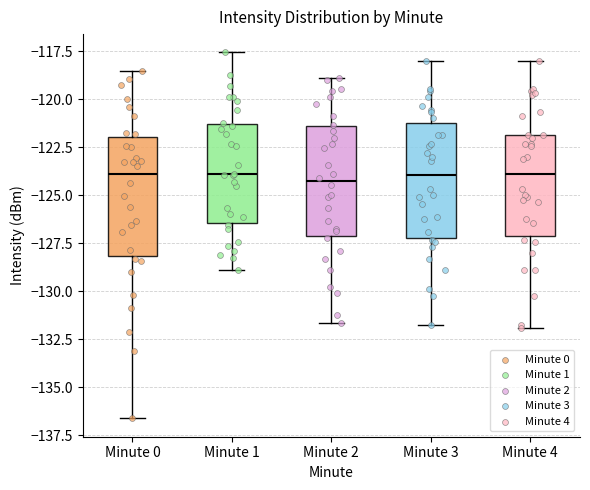

Where does the upper whisker of the box for Minute 4 end on the y-axis? The values are not printed on the chart, so give them approximately, as read against the axis.

-118.0